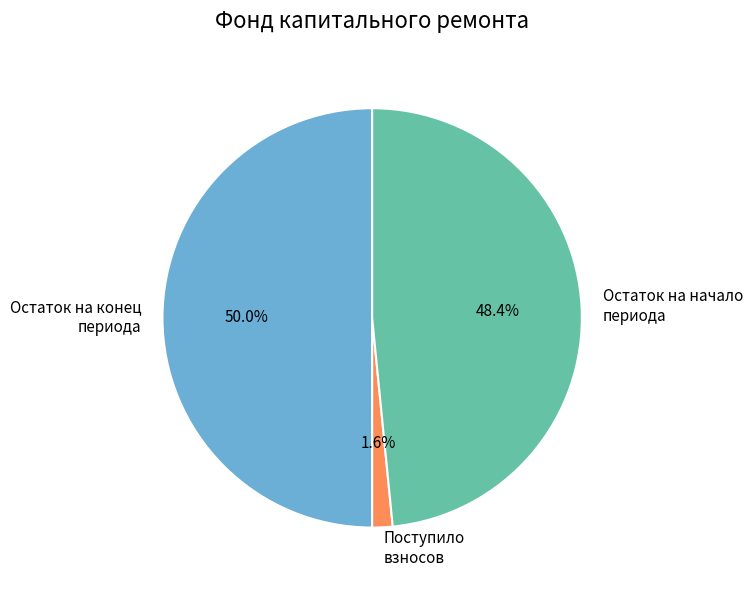

Rank the categories by value from lowest to highest.

Поступило взносов, Остаток на начало периода, Остаток на конец периода